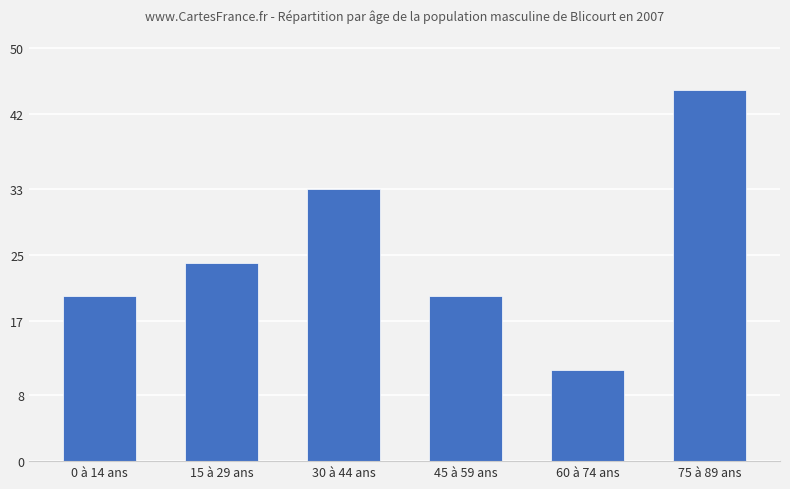

What is the sum of the values at 75 à 89 ans and 0 à 14 ans?

65